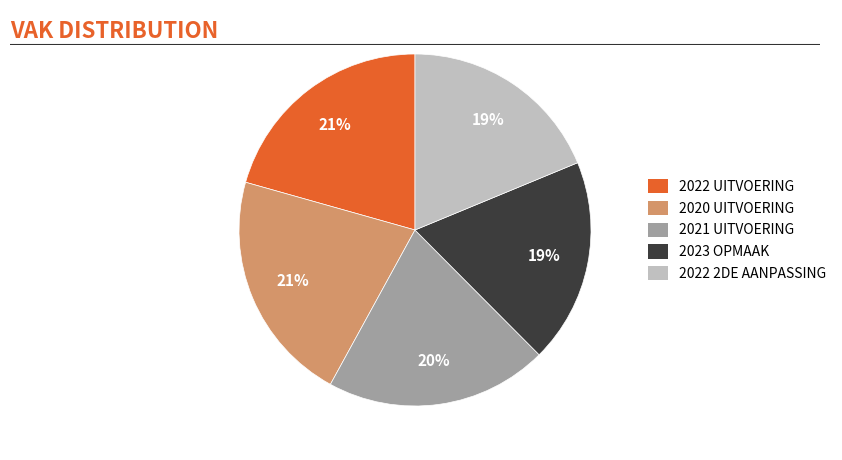

Between 2023 OPMAAK and 2021 UITVOERING, which is larger?

2021 UITVOERING